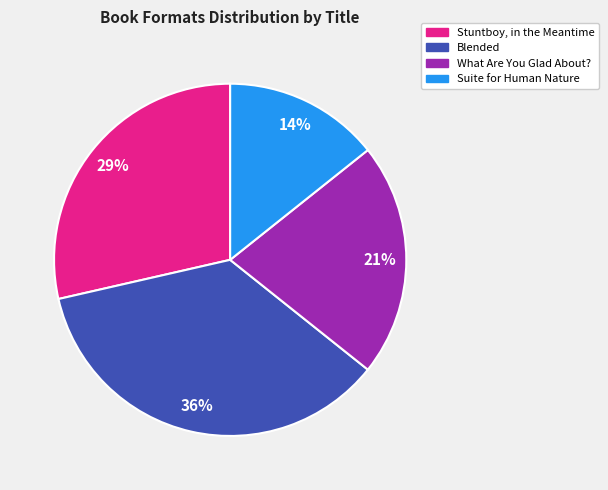

Rank the categories by value from highest to lowest.

Blended, Stuntboy, in the Meantime, What Are You Glad About?, Suite for Human Nature